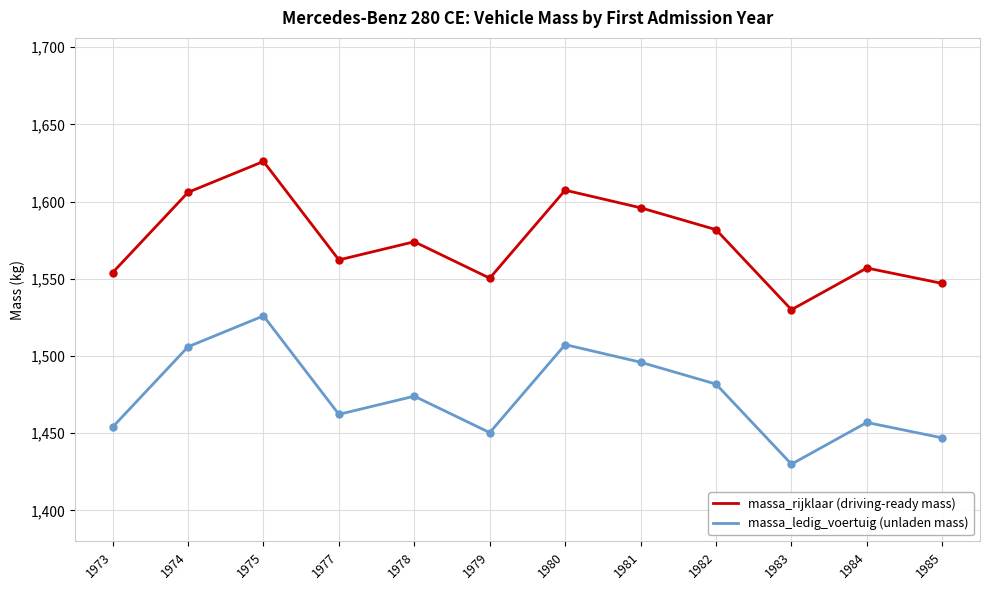

What is the difference between the highest and lowest values at 1973?

100.0